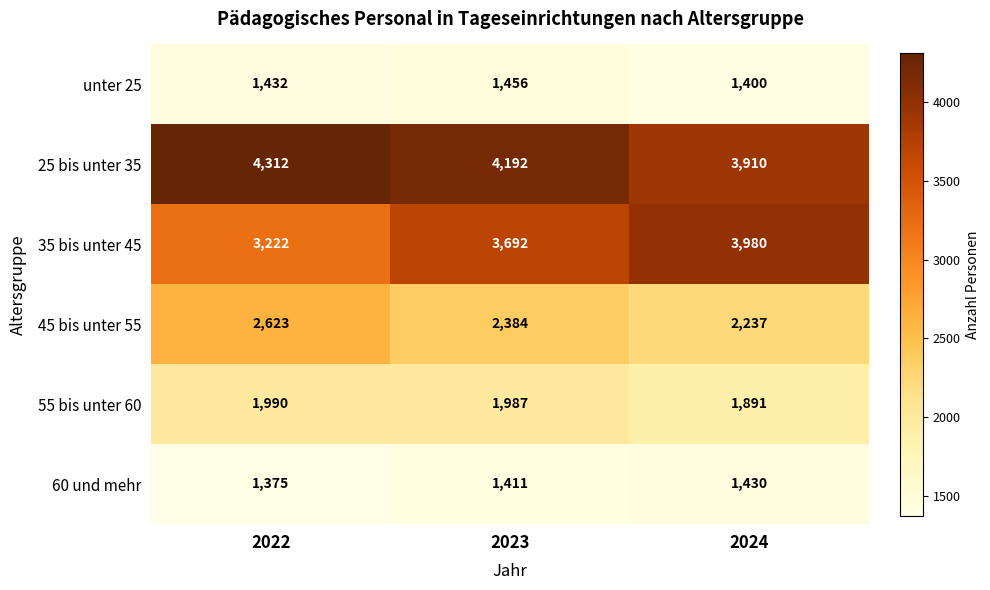

Is it true that 45 bis unter 55 equals 3217 at 2024?

False